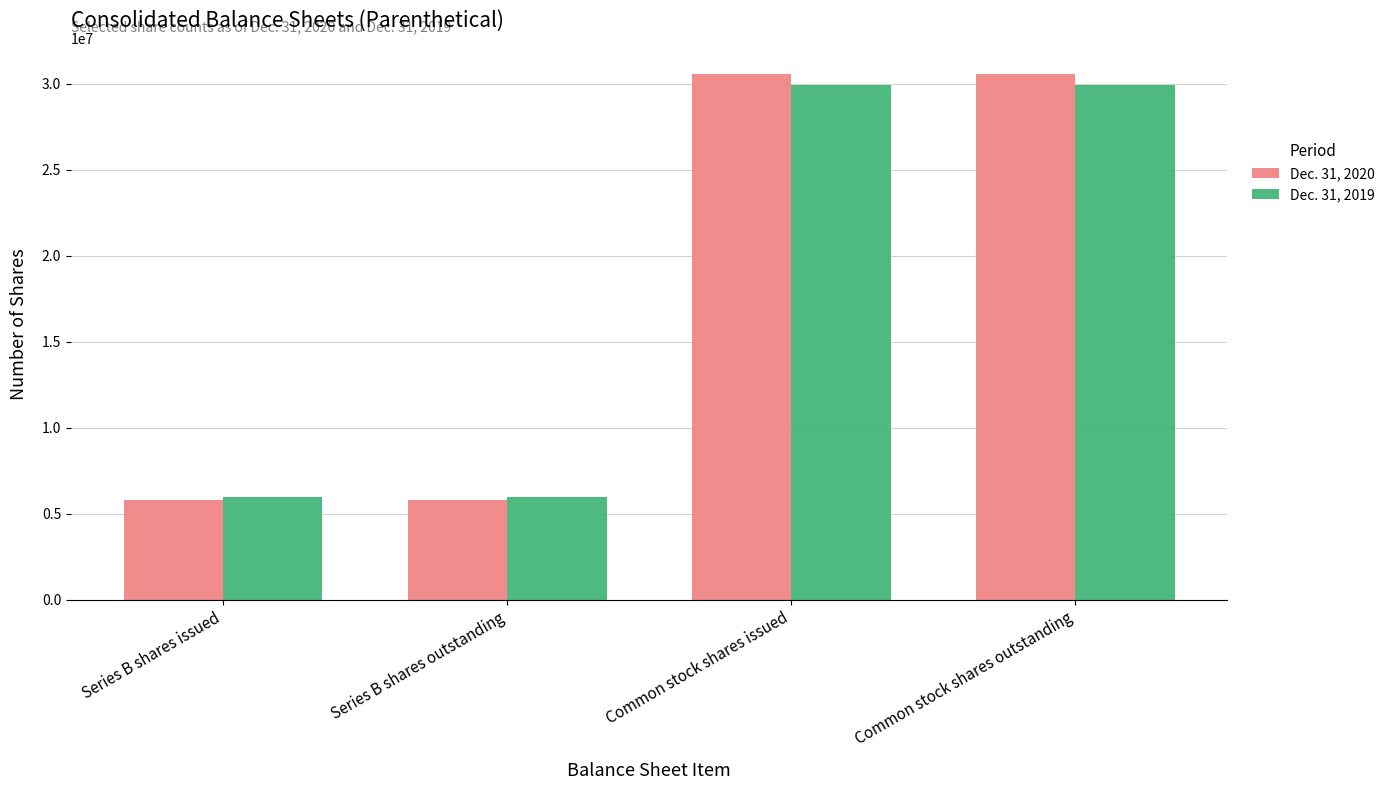

The Dec. 31, 2019 series shows 7930723 at Series B shares outstanding. True or false?

False